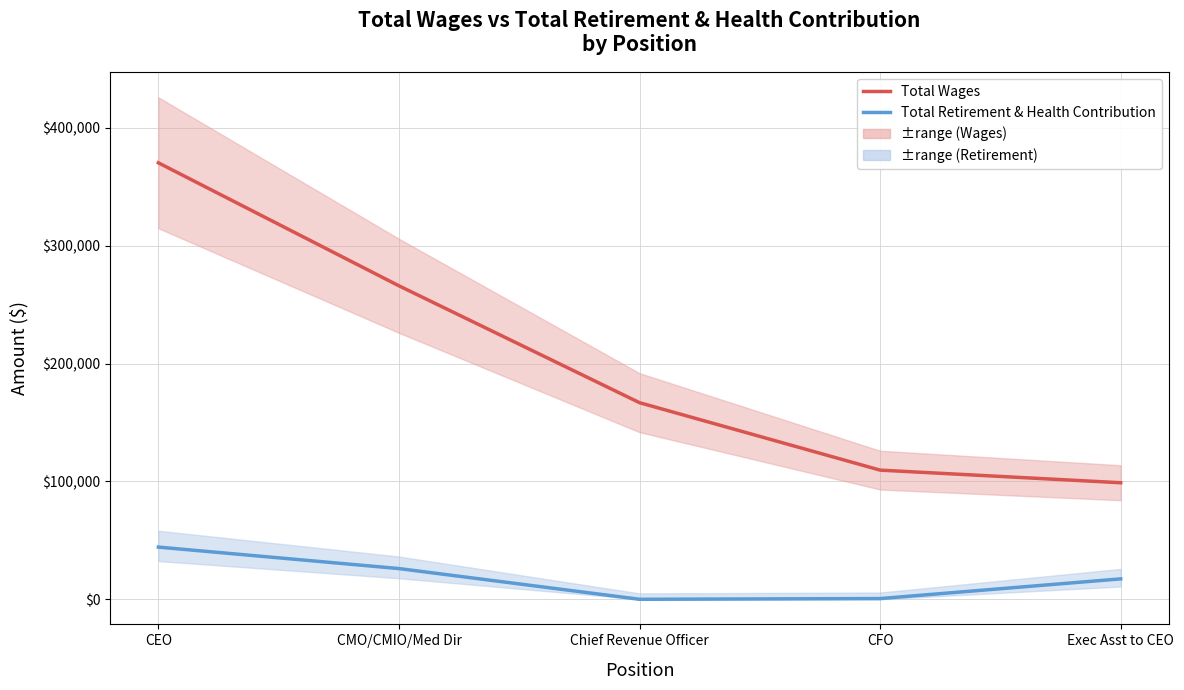

What are all the series names shown in the legend?

Total Wages, Total Retirement & Health Contribution